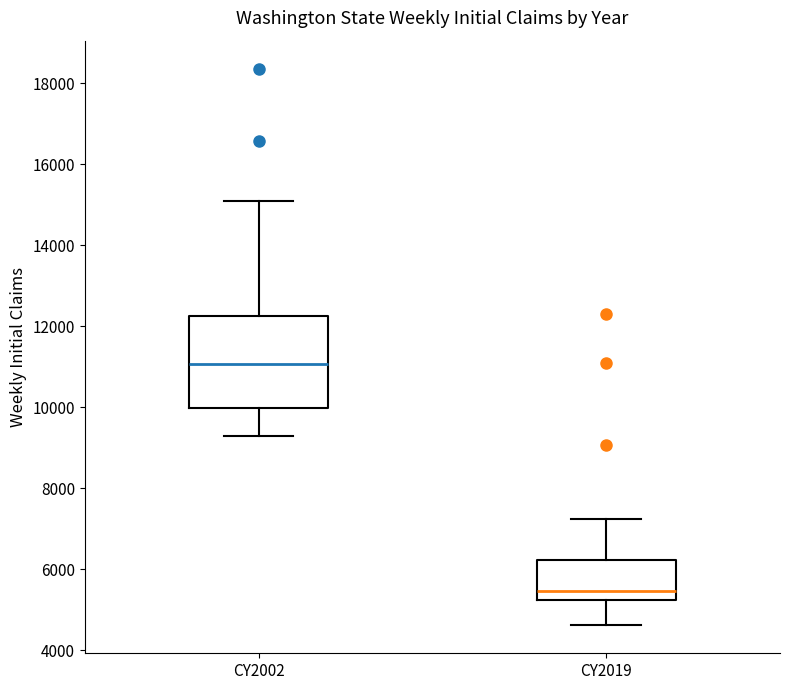

Reading left to right, read every box against the y-axis: the position of its median line, the range the box covers, and the ends of its whiskers. The values are not printed on the chart, so give them approximately, as read against the axis.

CY2002: median 11000, box 10000 to 12200, whiskers 9200 to 15000
CY2019: median 5400, box 5200 to 6200, whiskers 4600 to 7200